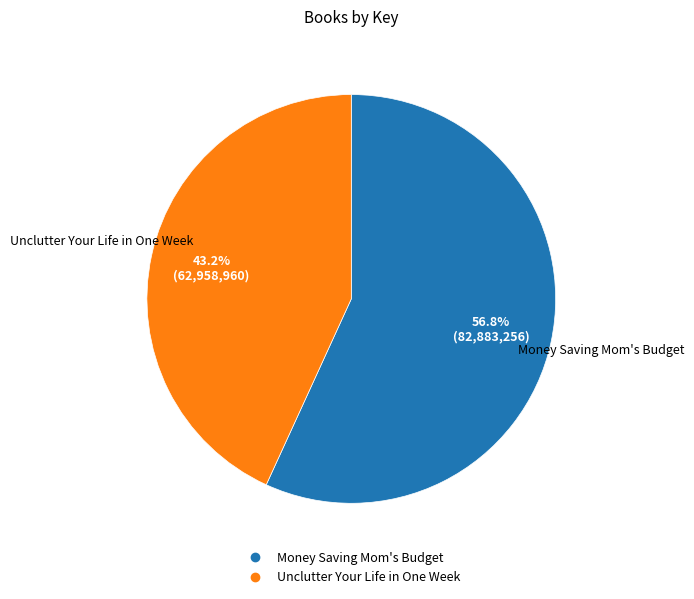

Is Unclutter Your Life in One Week the majority of the pie?

No